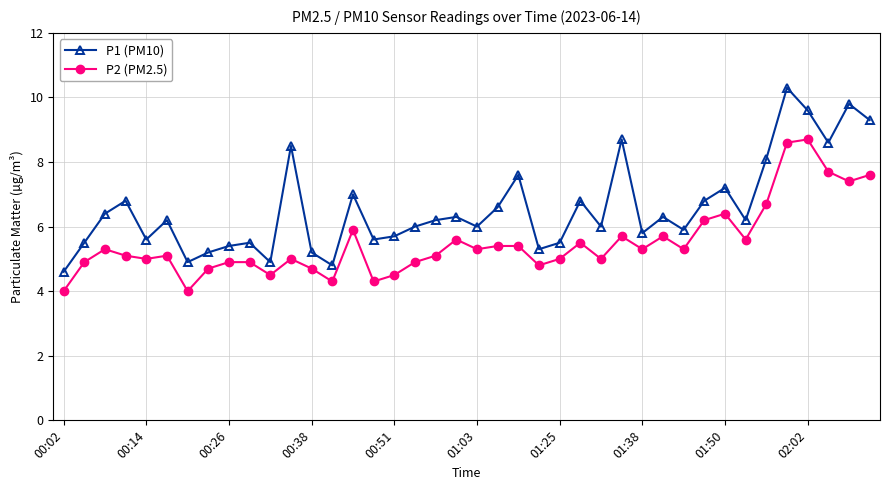

What is the value of the P2 (PM2.5) point at the 27th from the left?

5.0